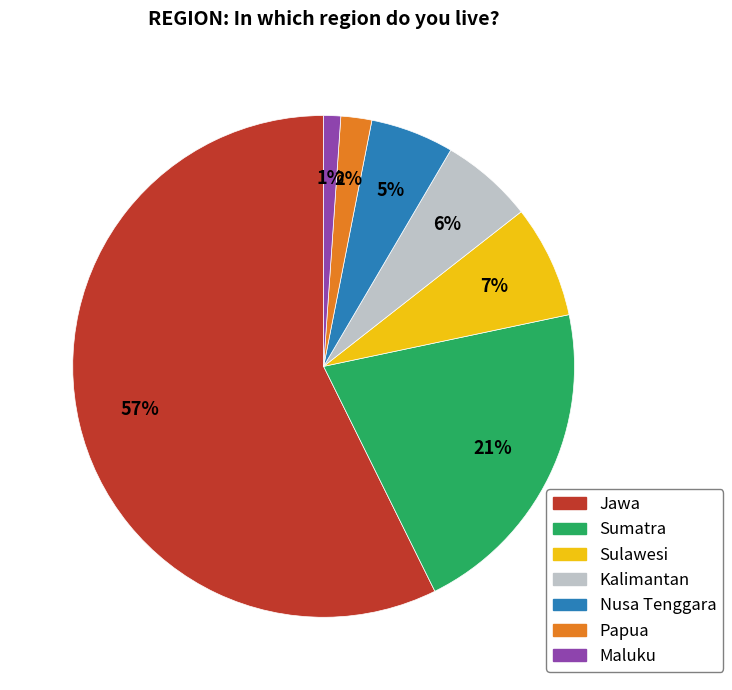

To the nearest percent, what is the difference between the Jawa and Sumatra slice percentages?

36%